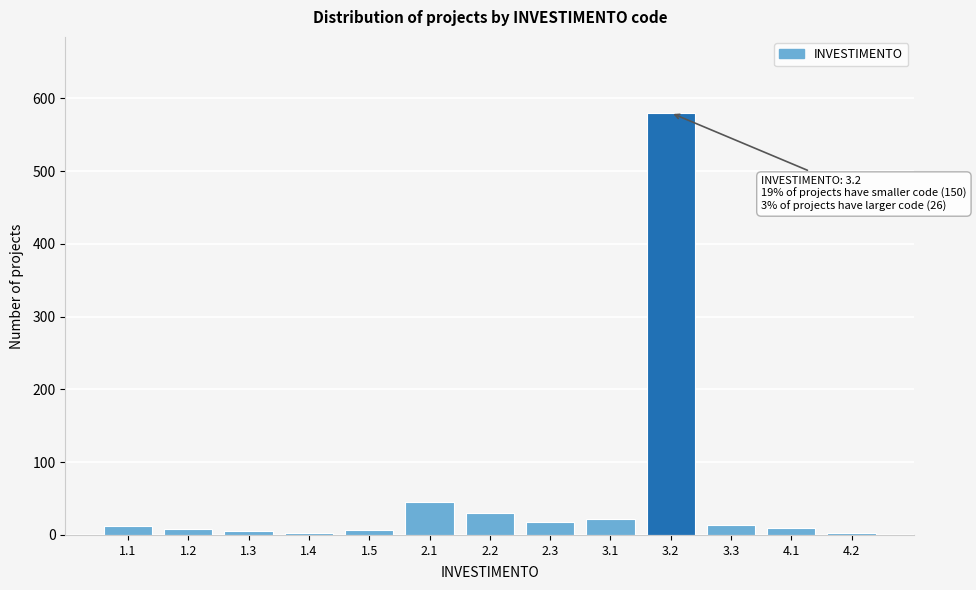

Is it true that the value at 2.3 is 18?

True